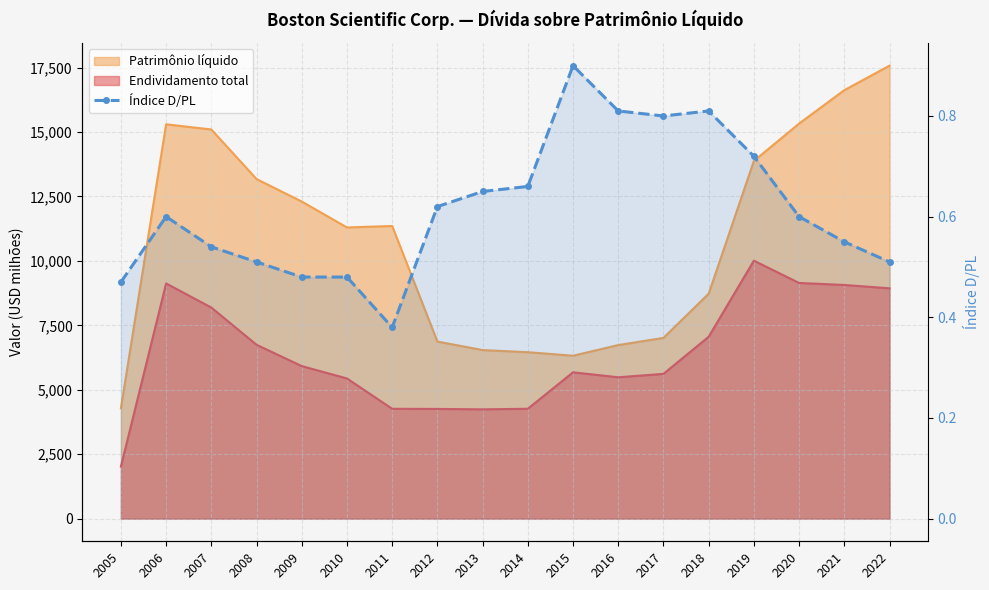

Count the number of categories in the chart.

18